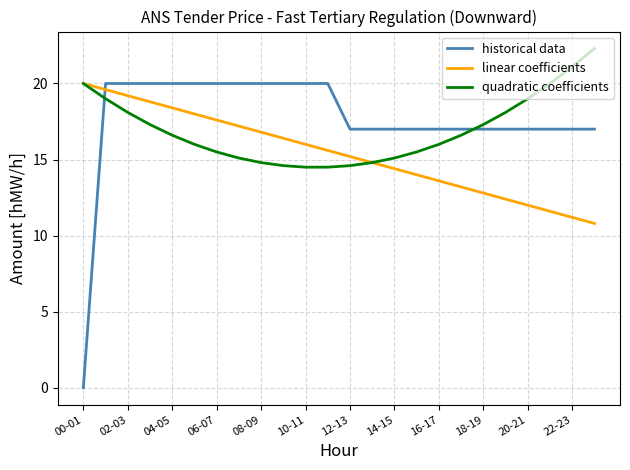

What is the highest value of the historical data series?

20.0